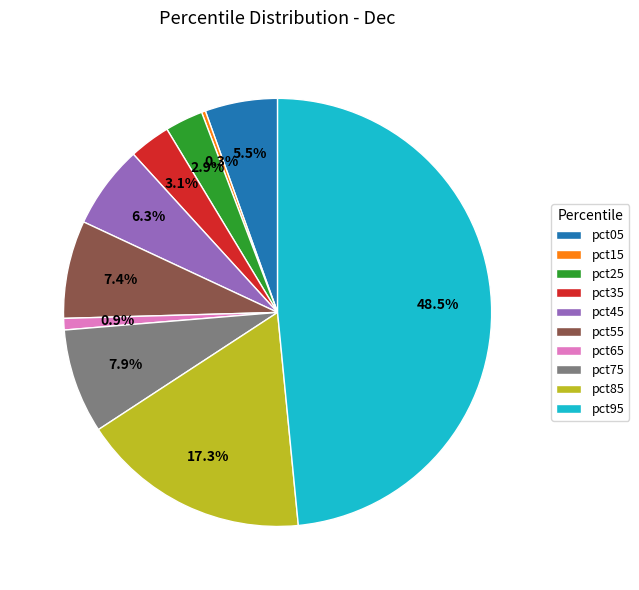

Is the sum of pct75 and pct85 greater than half?

No